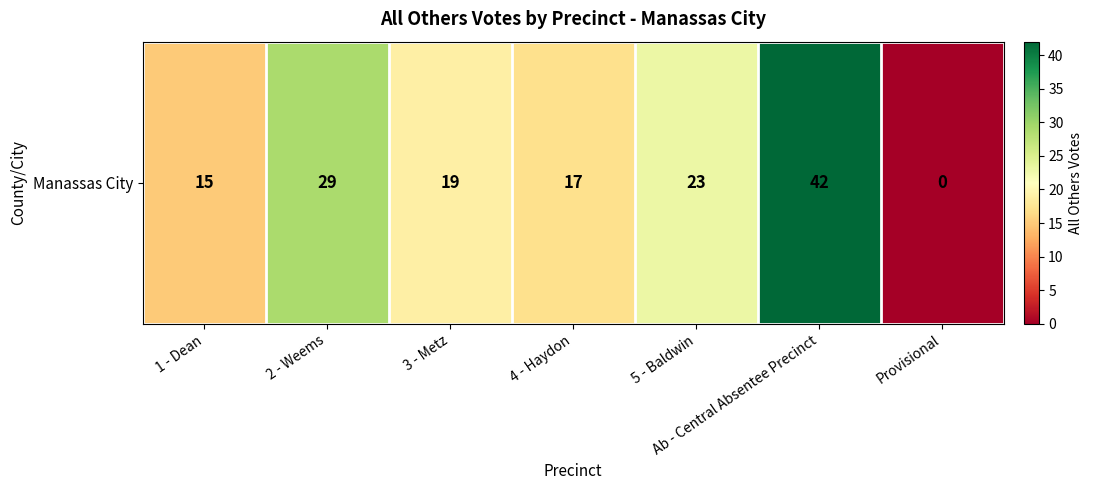

Which has a higher value, Ab - Central Absentee Precinct or 5 - Baldwin?

Ab - Central Absentee Precinct